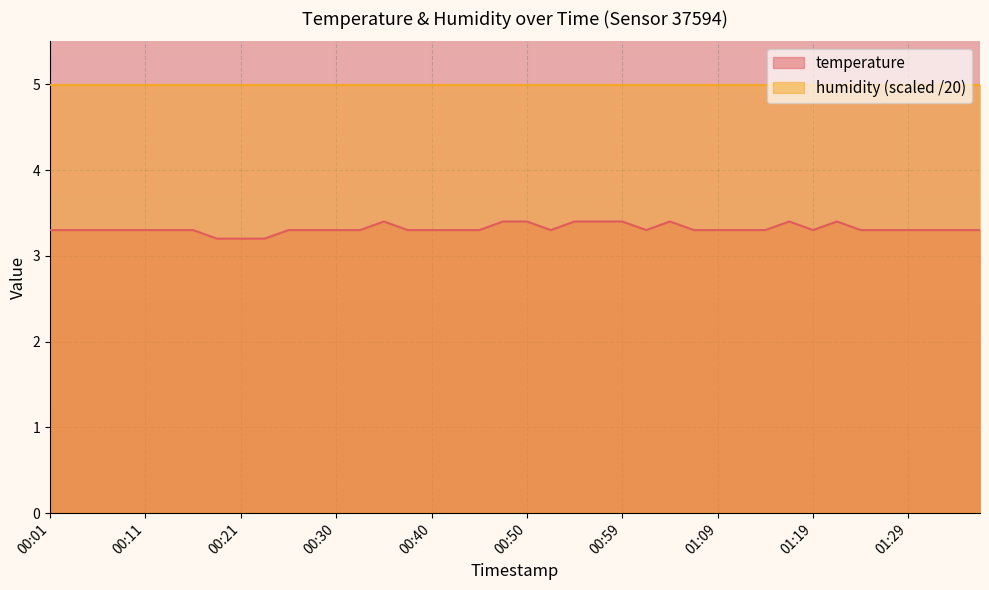

Rank the categories by value from highest to lowest.

00:35, 00:47, 00:50, 00:55, 00:57, 00:59, 01:04, 01:16, 01:21, 00:01, 00:03, 00:06, 00:08, 00:11, 00:13, 00:16, 00:25, 00:28, 00:30, 00:33, 00:38, 00:40, 00:42, 00:45, 00:52, 01:02, 01:07, 01:09, 01:12, 01:14, 01:19, 01:24, 01:26, 01:29, 01:31, 01:33, 01:36, 00:18, 00:21, 00:23